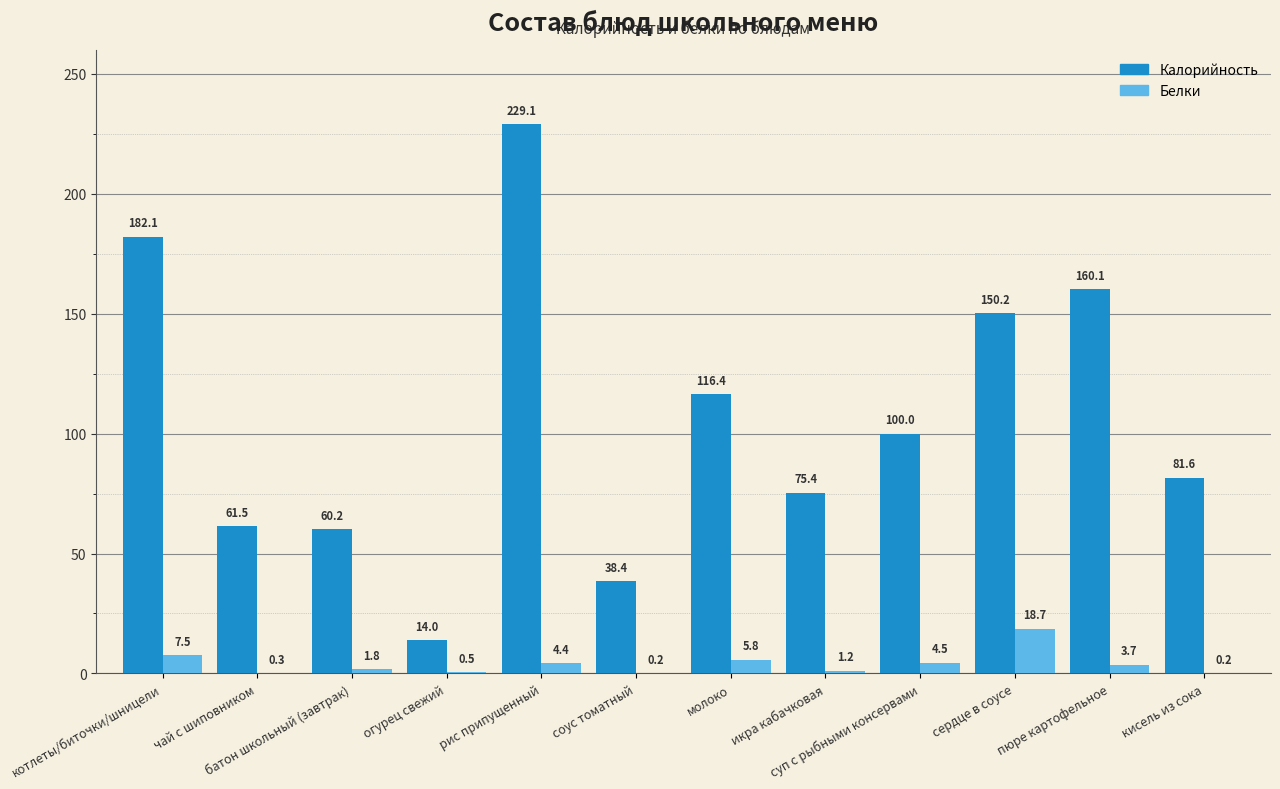

Reading right to left, list all the values displayed in this chart.

Калорийность: кисель из сока=81.6	пюре картофельное=160.1	сердце в соусе=150.2	суп с рыбными консервами=100.0	икра кабачковая=75.4	молоко=116.4	соус томатный=38.4	рис припущенный=229.1	огурец свежий=14.0	батон школьный (завтрак)=60.2	чай с шиповником=61.5	котлеты/биточки/шницели=182.1
Белки: кисель из сока=0.2	пюре картофельное=3.7	сердце в соусе=18.7	суп с рыбными консервами=4.5	икра кабачковая=1.2	молоко=5.8	соус томатный=0.2	рис припущенный=4.4	огурец свежий=0.5	батон школьный (завтрак)=1.8	чай с шиповником=0.3	котлеты/биточки/шницели=7.5